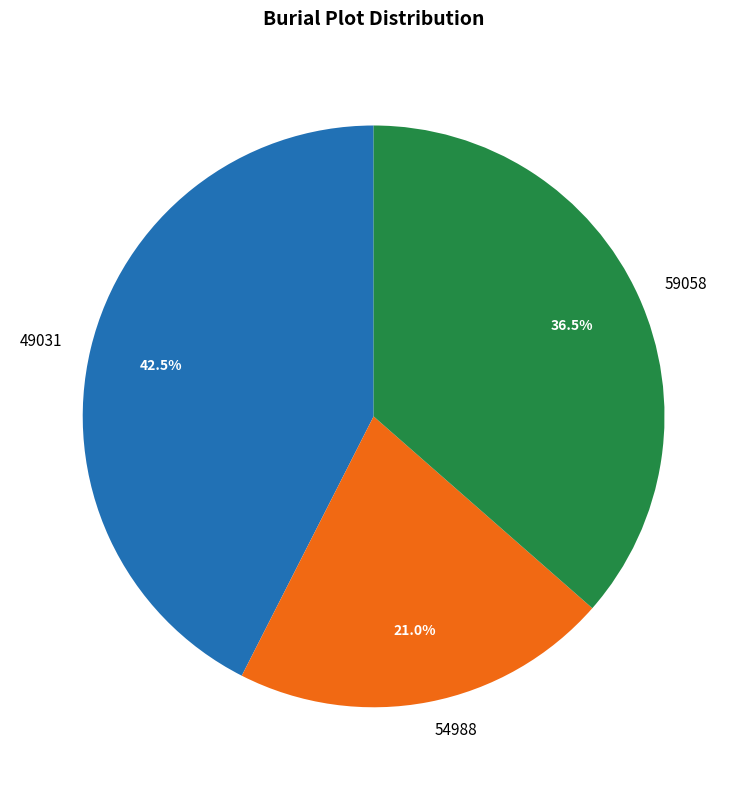

Does 49031 account for over 50% of the chart?

No